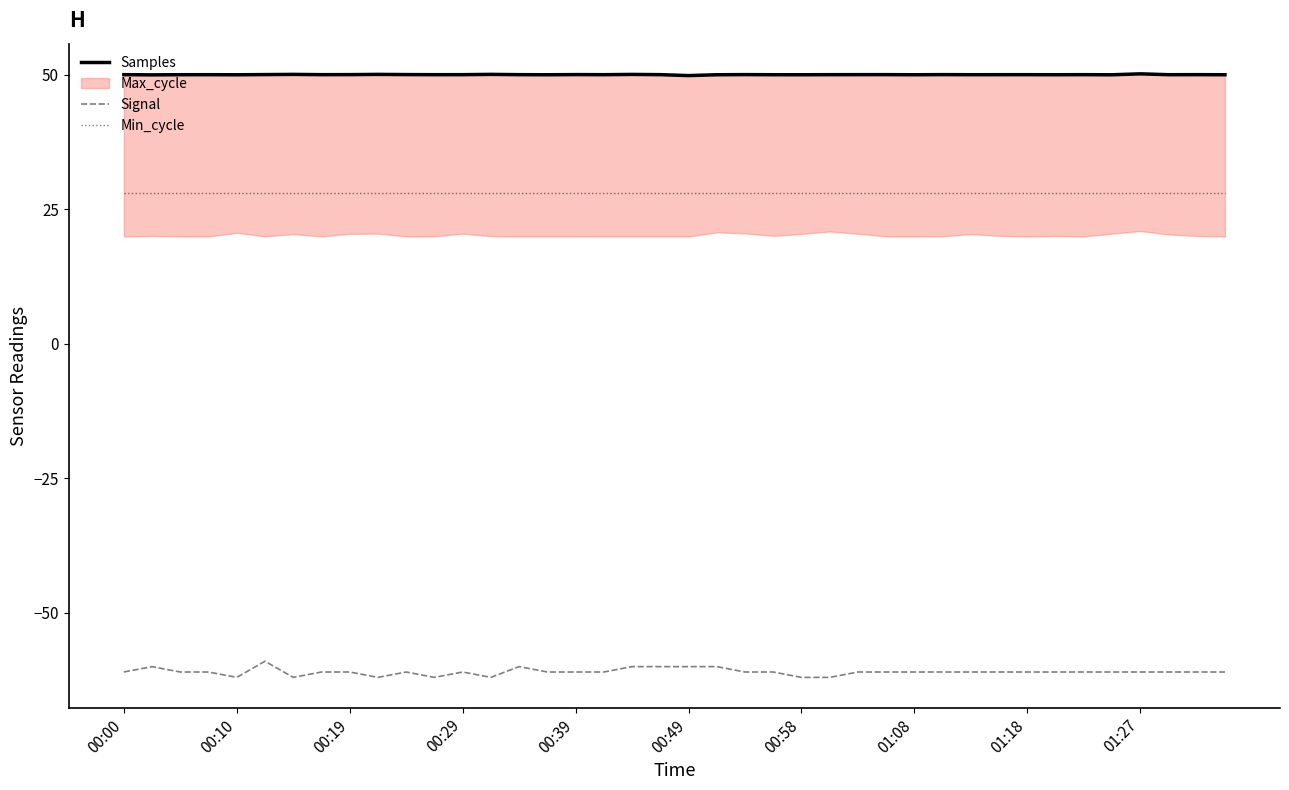

What is the sum of all Samples values?

1998.9